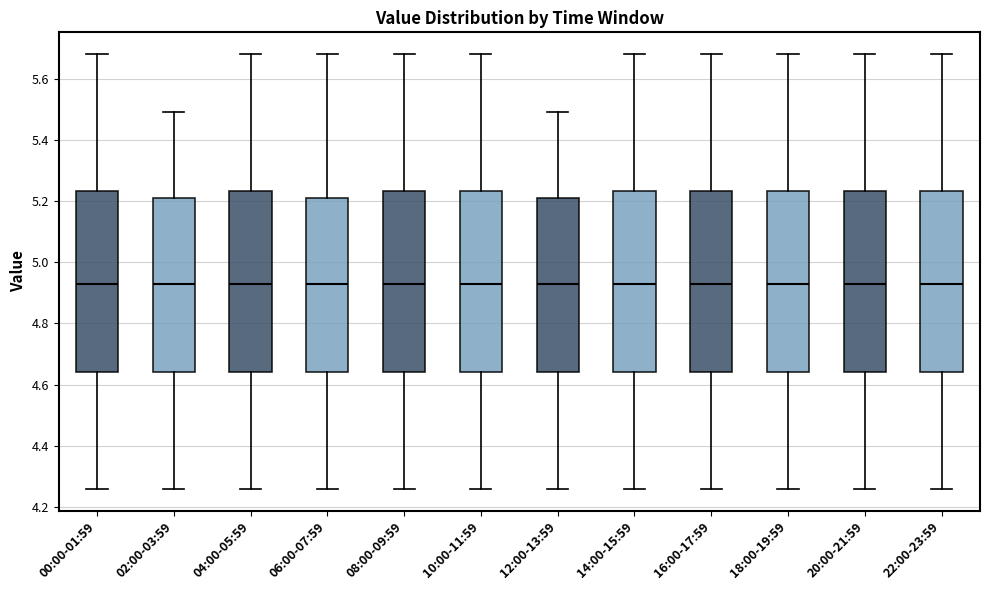

Reading left to right, transcribe this box plot: for each box, give where its median line is, the range the box spans, and where its two whiskers end, as read against the y-axis. The values are not printed on the chart, so give them approximately, as read against the axis.

00:00-01:59: median 4.94, box 4.64 to 5.24, whiskers 4.26 to 5.68
02:00-03:59: median 4.94, box 4.64 to 5.22, whiskers 4.26 to 5.50
04:00-05:59: median 4.94, box 4.64 to 5.24, whiskers 4.26 to 5.68
06:00-07:59: median 4.94, box 4.64 to 5.22, whiskers 4.26 to 5.68
08:00-09:59: median 4.94, box 4.64 to 5.24, whiskers 4.26 to 5.68
10:00-11:59: median 4.94, box 4.64 to 5.24, whiskers 4.26 to 5.68
12:00-13:59: median 4.94, box 4.64 to 5.22, whiskers 4.26 to 5.50
14:00-15:59: median 4.94, box 4.64 to 5.24, whiskers 4.26 to 5.68
16:00-17:59: median 4.94, box 4.64 to 5.24, whiskers 4.26 to 5.68
18:00-19:59: median 4.94, box 4.64 to 5.24, whiskers 4.26 to 5.68
20:00-21:59: median 4.94, box 4.64 to 5.24, whiskers 4.26 to 5.68
22:00-23:59: median 4.94, box 4.64 to 5.24, whiskers 4.26 to 5.68